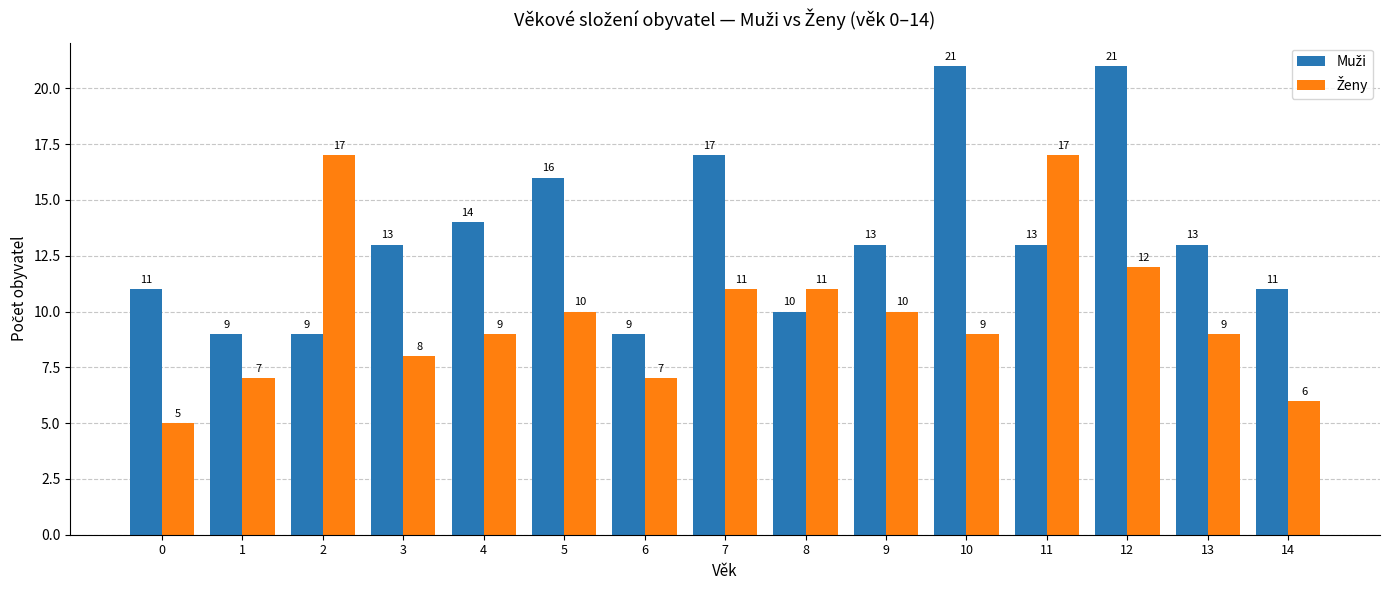

What is the greatest value displayed?

21